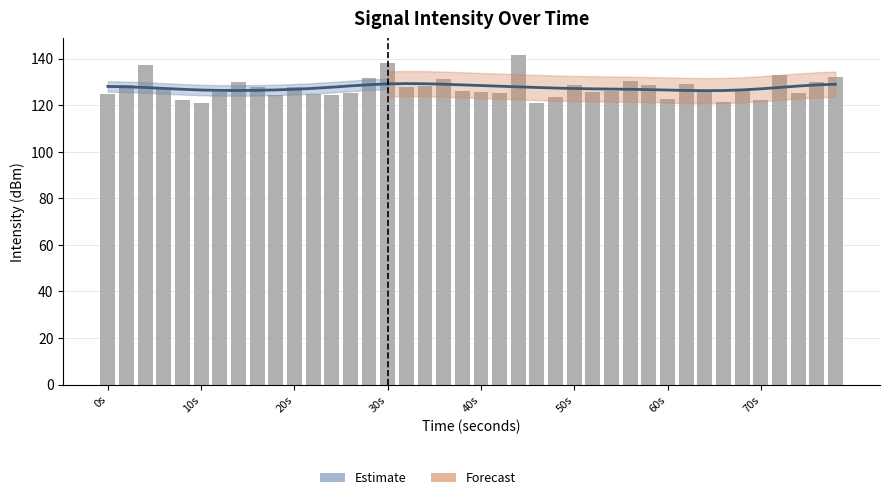

Does the chart contain any negative values?

No